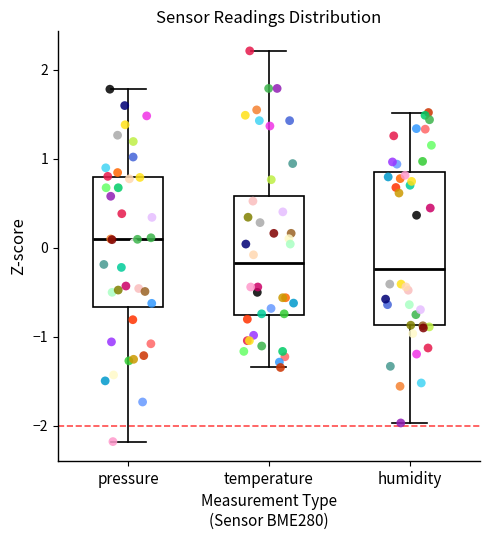

Reading left to right, read every box against the y-axis: the position of its median line, the range the box covers, and the ends of its whiskers. The values are not printed on the chart, so give them approximately, as read against the axis.

pressure: median 0.1, box -0.7 to 0.8, whiskers -2.2 to 1.8
temperature: median -0.2, box -0.8 to 0.6, whiskers -1.3 to 2.2
humidity: median -0.2, box -0.9 to 0.8, whiskers -2.0 to 1.5